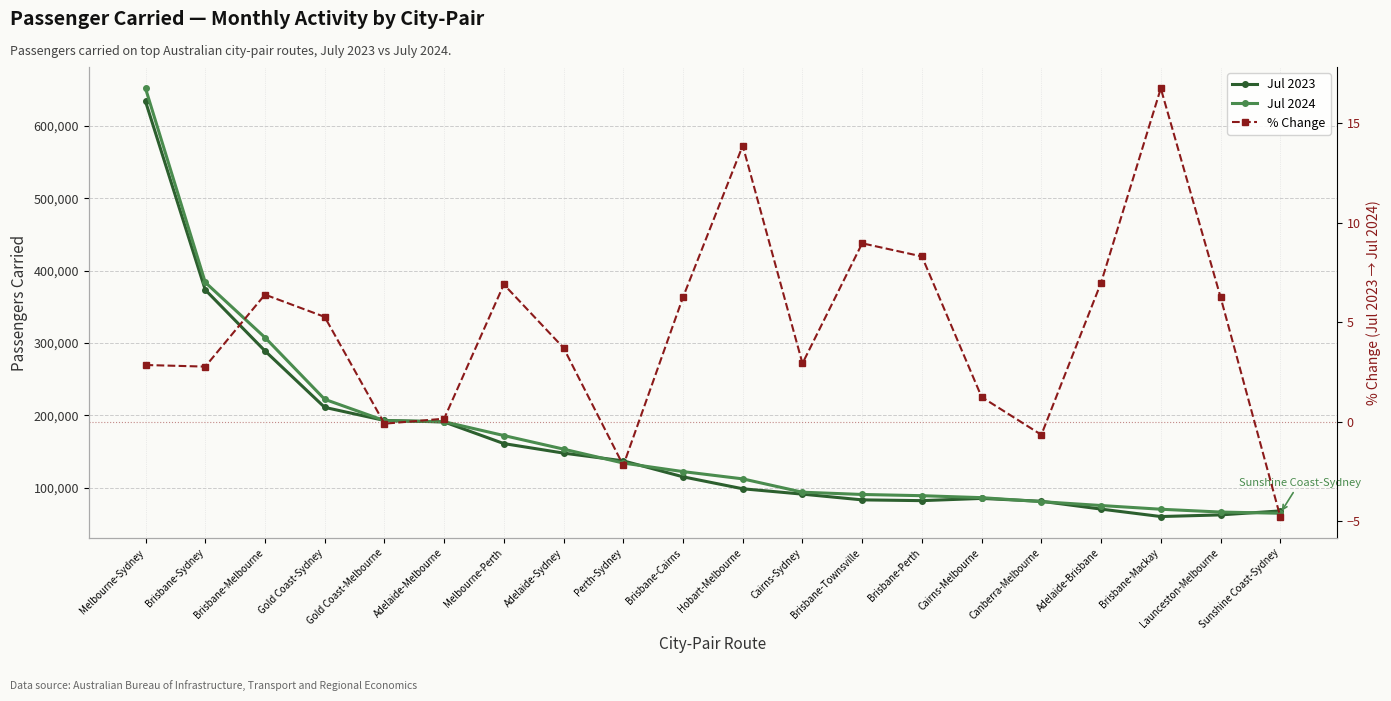

What is the difference between the maximum and minimum values in the Jul 2024 series?

587035.0